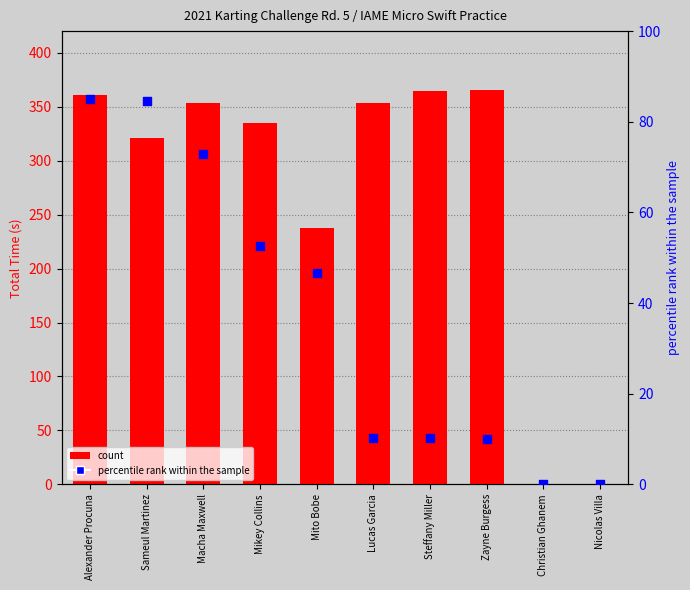

Is the value of Best Speed (percentile) at Sameul Martinez greater than the value of Total Time (s) at Christian Ghanem?

Yes